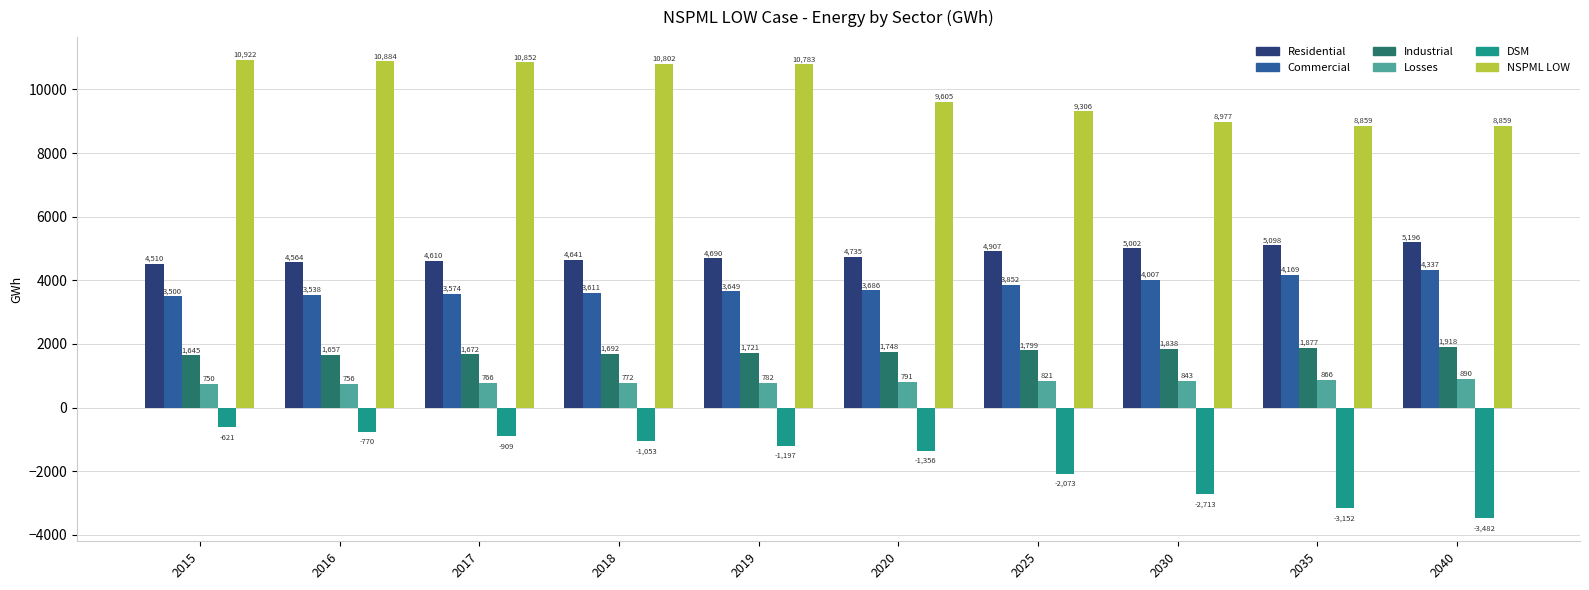

Does the chart contain any negative values?

Yes